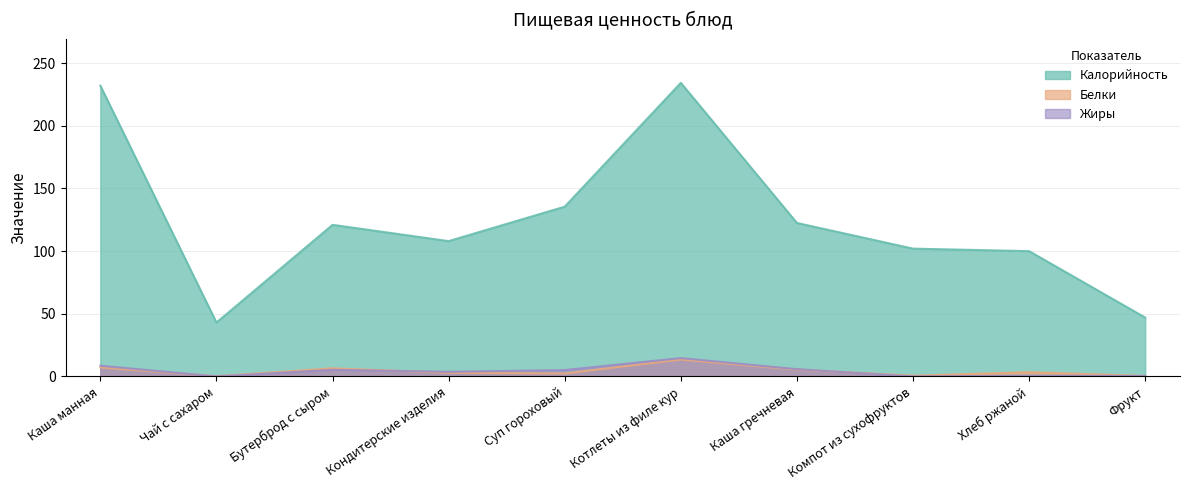

What position from the right is Чай с сахаром?

9